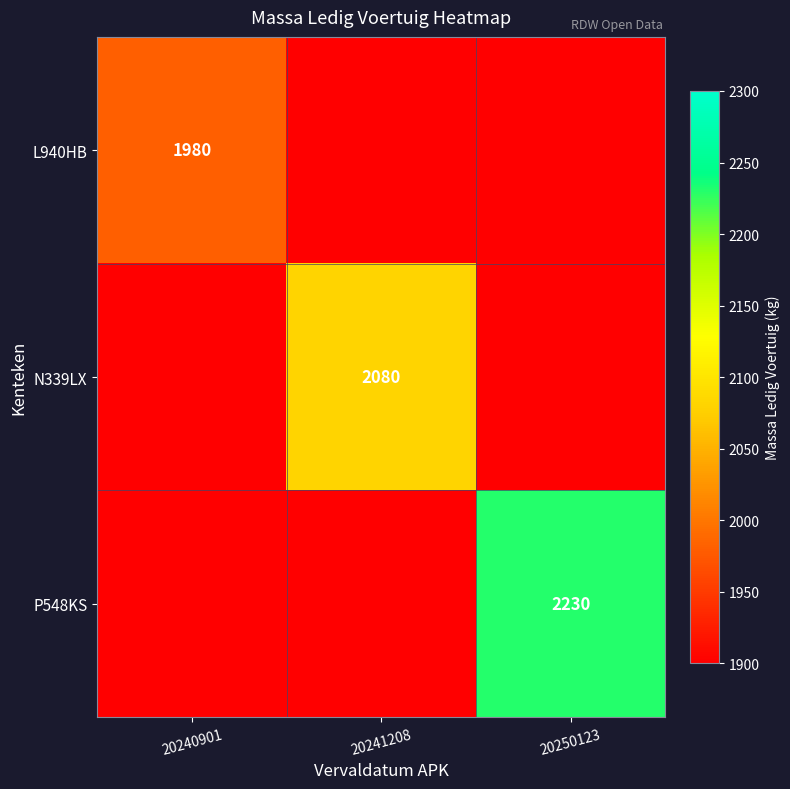

Which label corresponds to the smallest value in the chart?

20241208